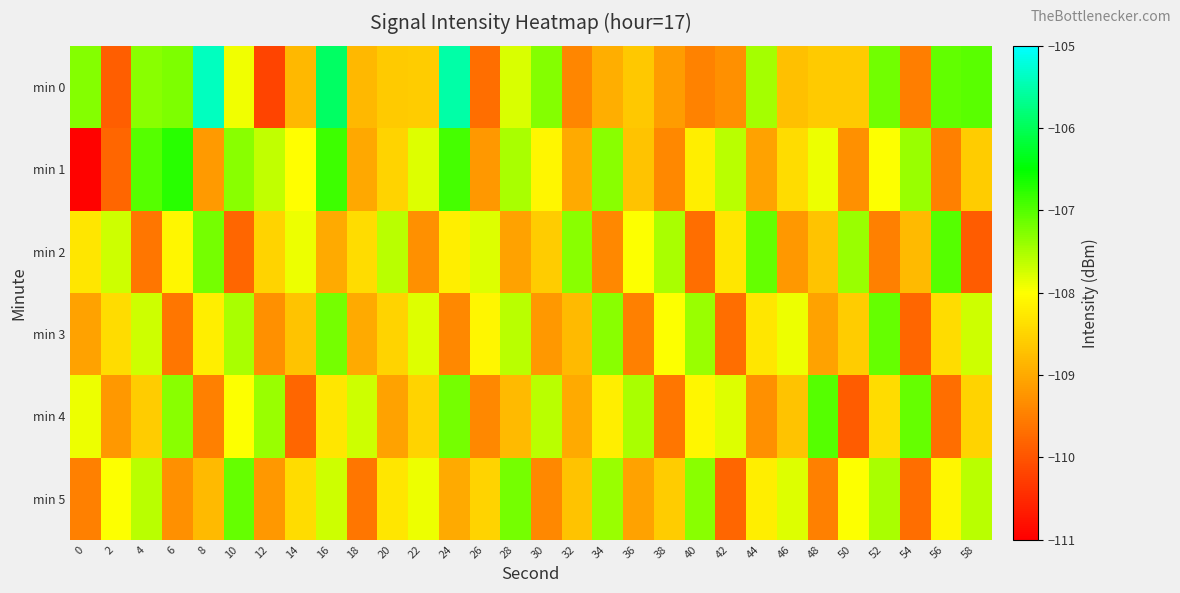

Which series has the largest total across all categories?

min 0